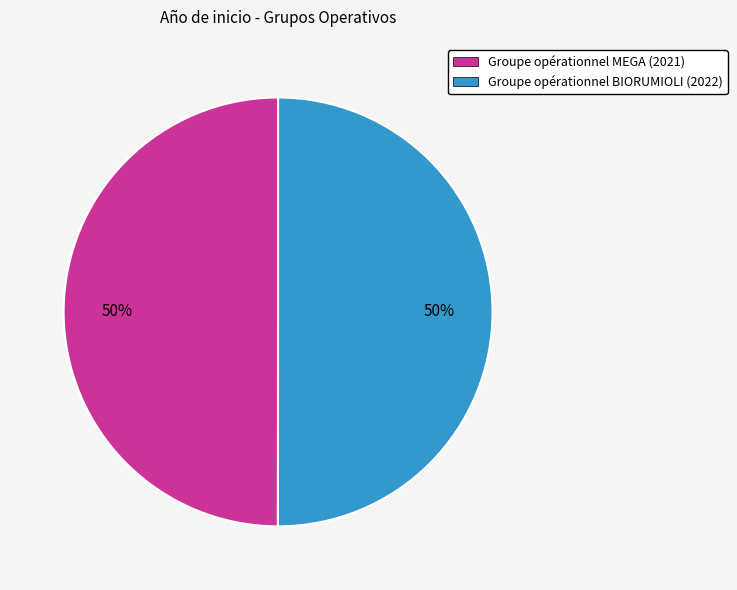

To the nearest percent, what is the average slice percentage?

50%